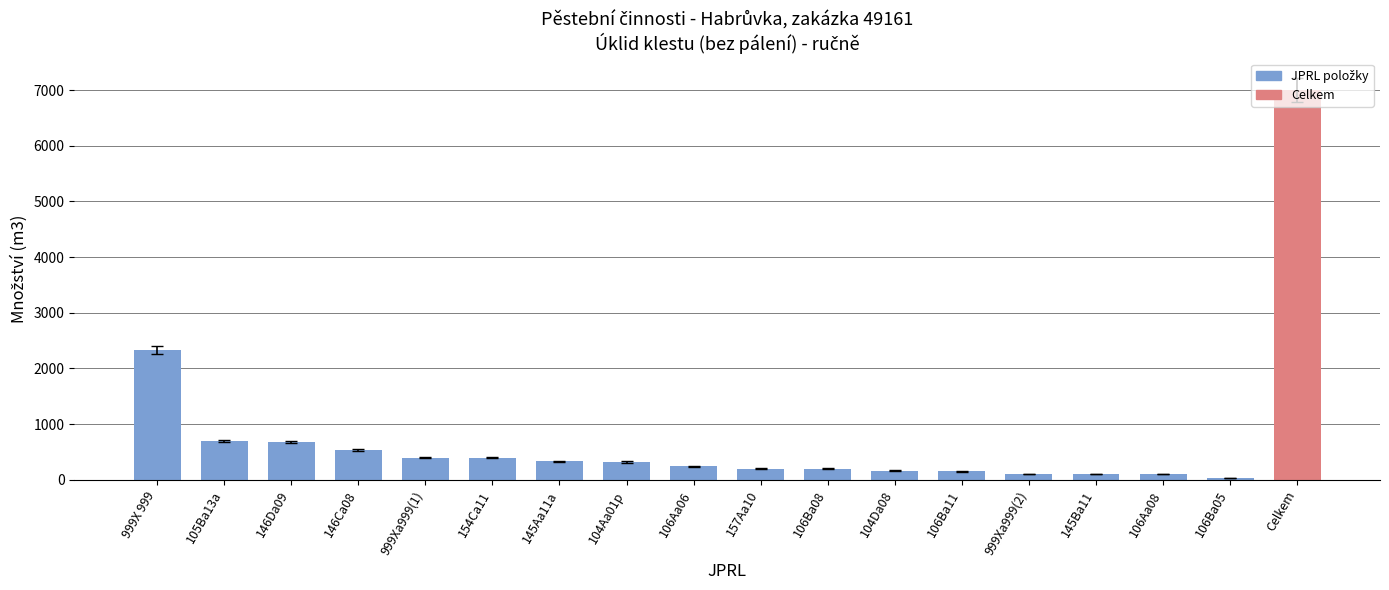

How many data points does each series have?

18